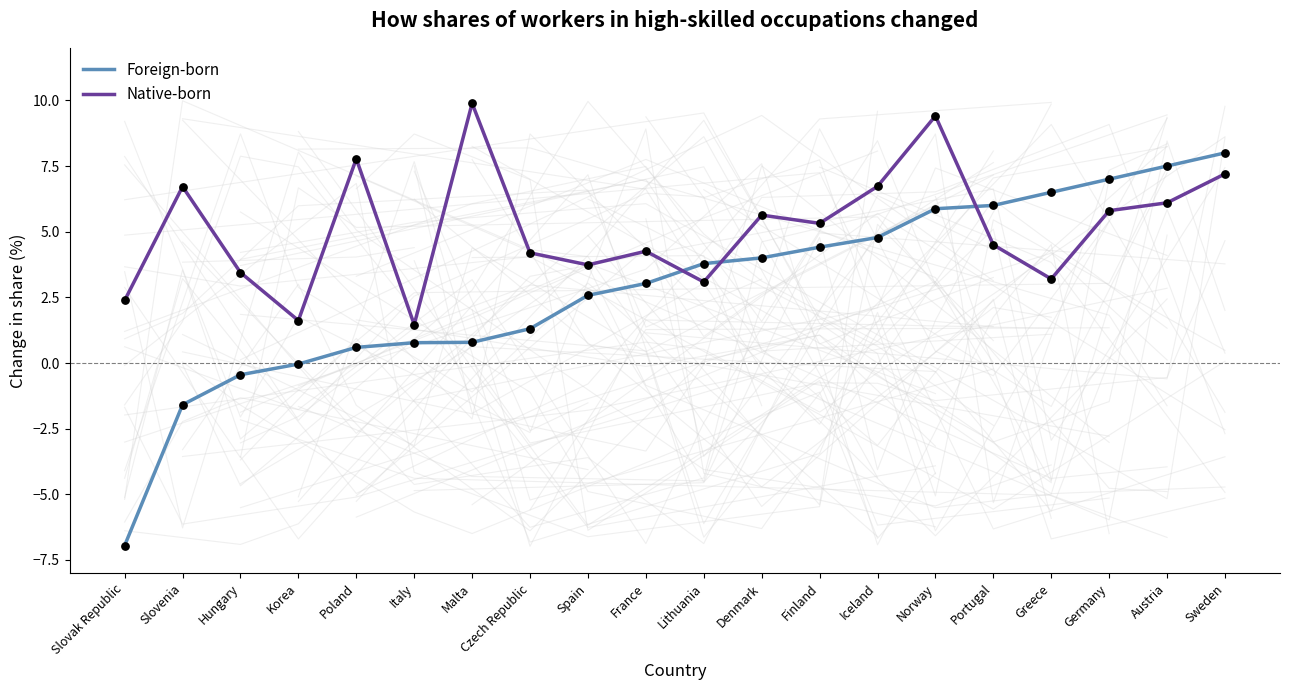

Which series reaches the maximum Y coordinate?

Native-born